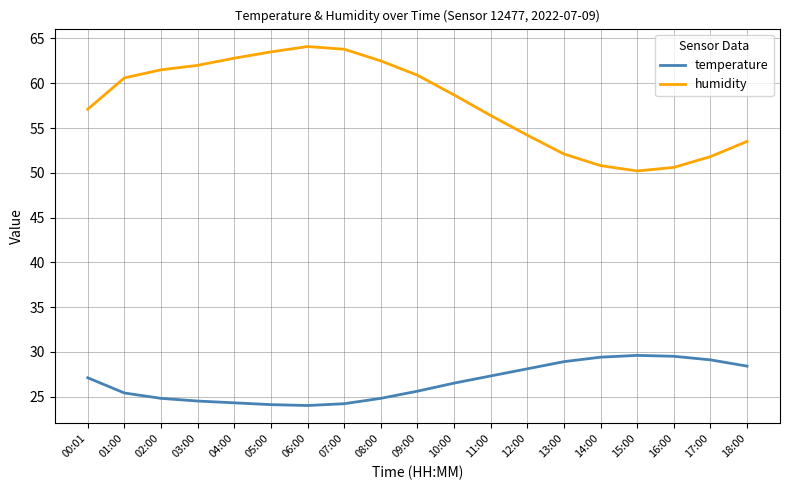

What is the average value of the humidity series?

57.7